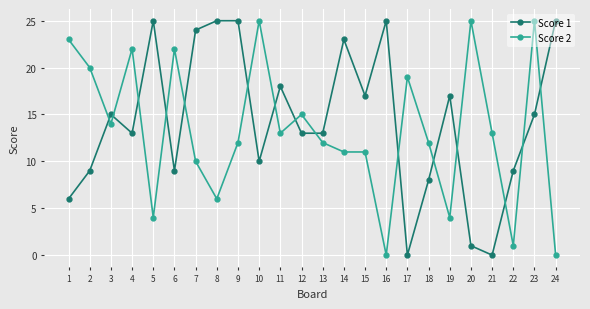

What is the difference between the maximum and minimum values in the Score 2 series?

25